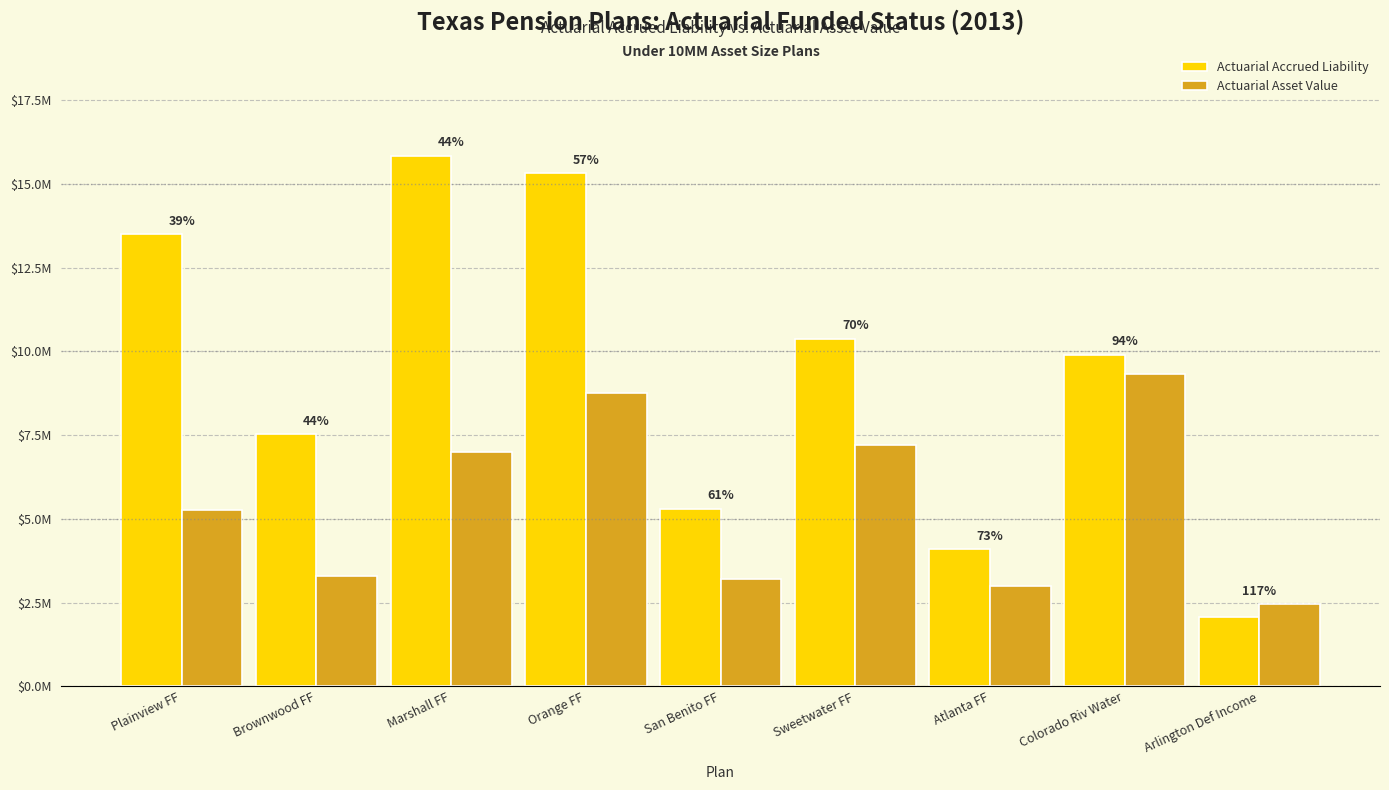

Are the bars grouped side by side (vs. stacked)?

Yes